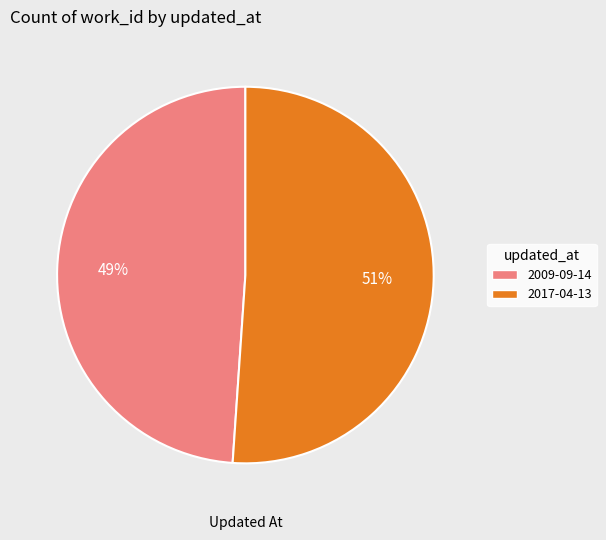

Count the number of slices in the pie.

2